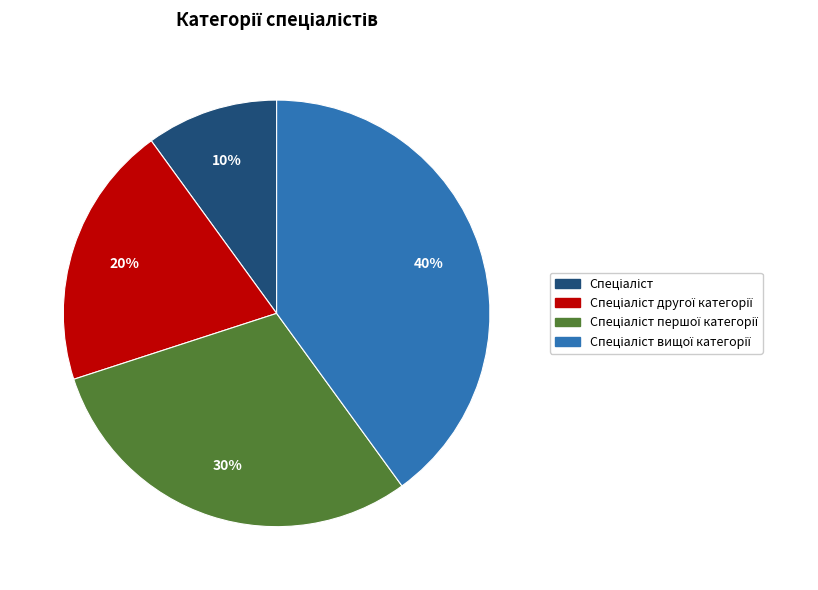

To the nearest percent, what is the difference between the largest and smallest slice percentages?

30%